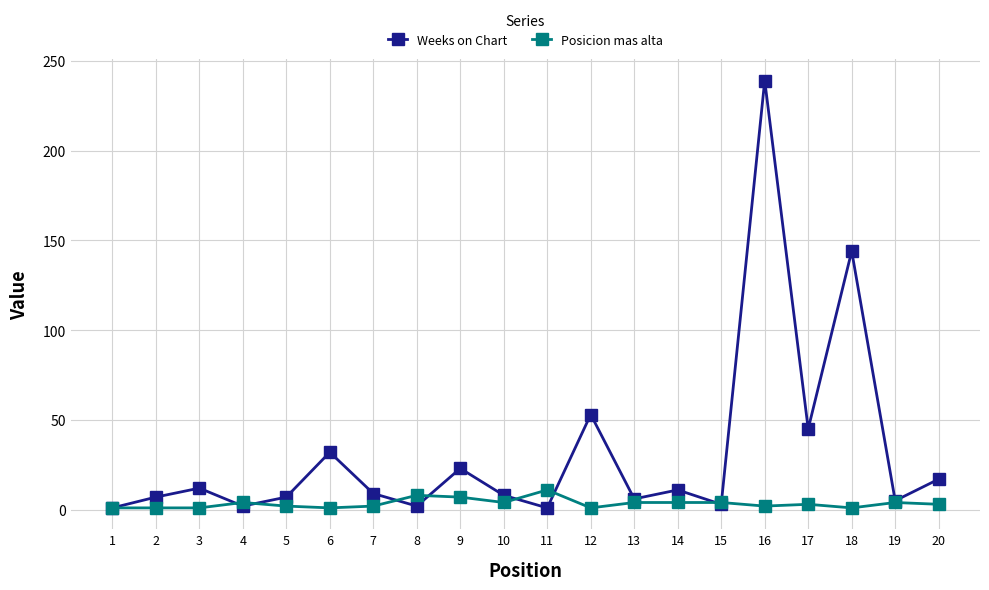

At which category is the sum across all series the highest?

16